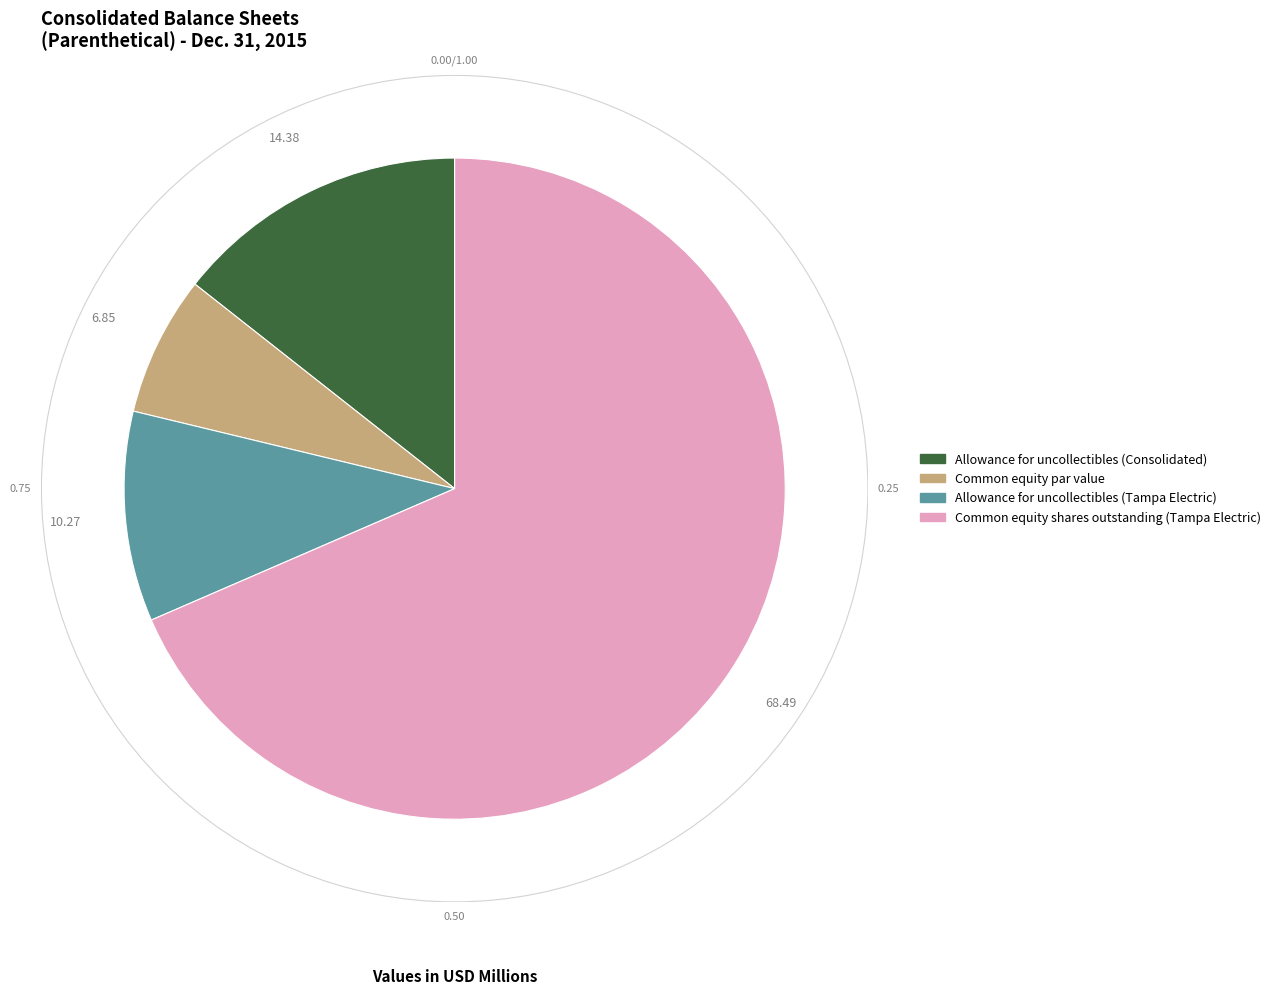

Count the number of slices in the pie.

4